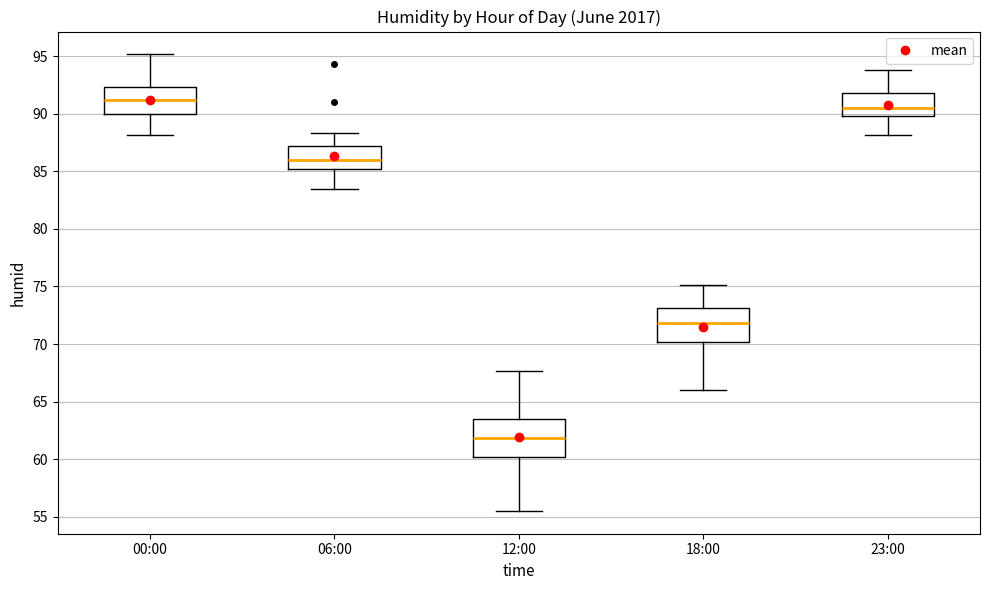

Reading left to right, read every box against the y-axis: the position of its median line, the range the box covers, and the ends of its whiskers. The values are not printed on the chart, so give them approximately, as read against the axis.

00:00: median 91.0, box 90.0 to 92.5, whiskers 88.0 to 95.0
06:00: median 86.0, box 85.0 to 87.0, whiskers 83.5 to 88.5
12:00: median 62.0, box 60.0 to 63.5, whiskers 55.5 to 67.5
18:00: median 72.0, box 70.0 to 73.0, whiskers 66.0 to 75.0
23:00: median 90.5, box 90.0 to 92.0, whiskers 88.0 to 94.0